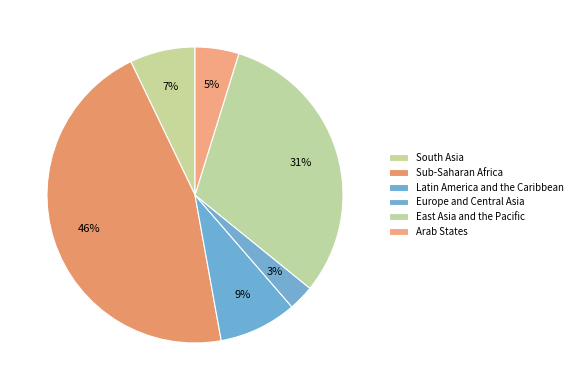

How many slices are in this pie chart?

6